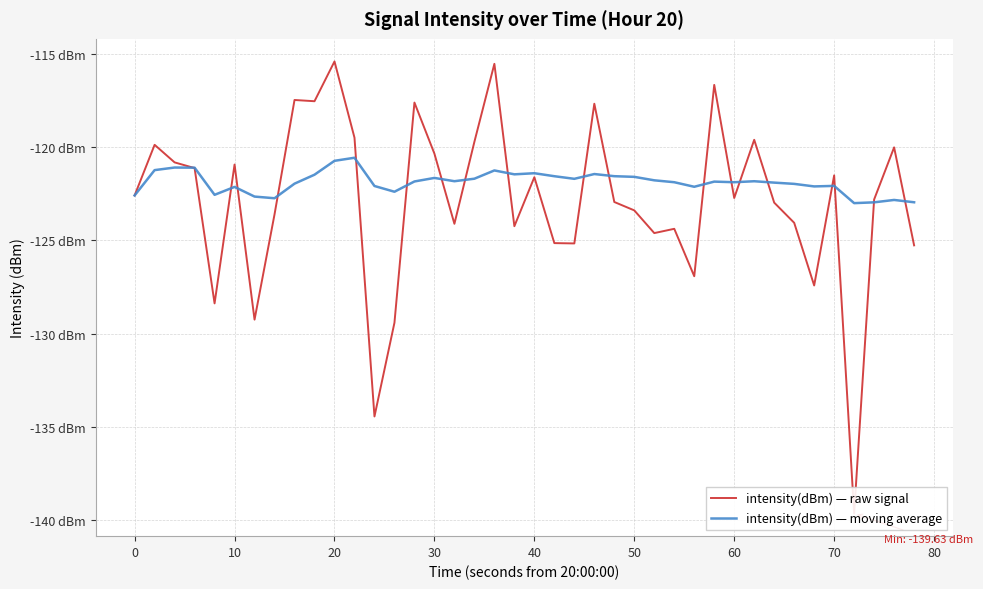

What is the highest value of the intensity(dBm) — moving average series?

-120.6